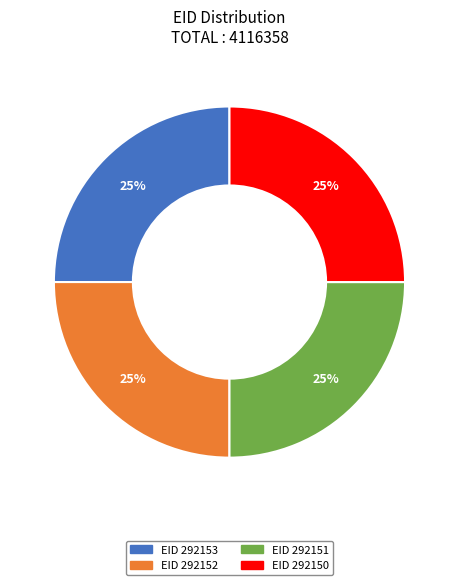

Does any single category account for the majority?

No